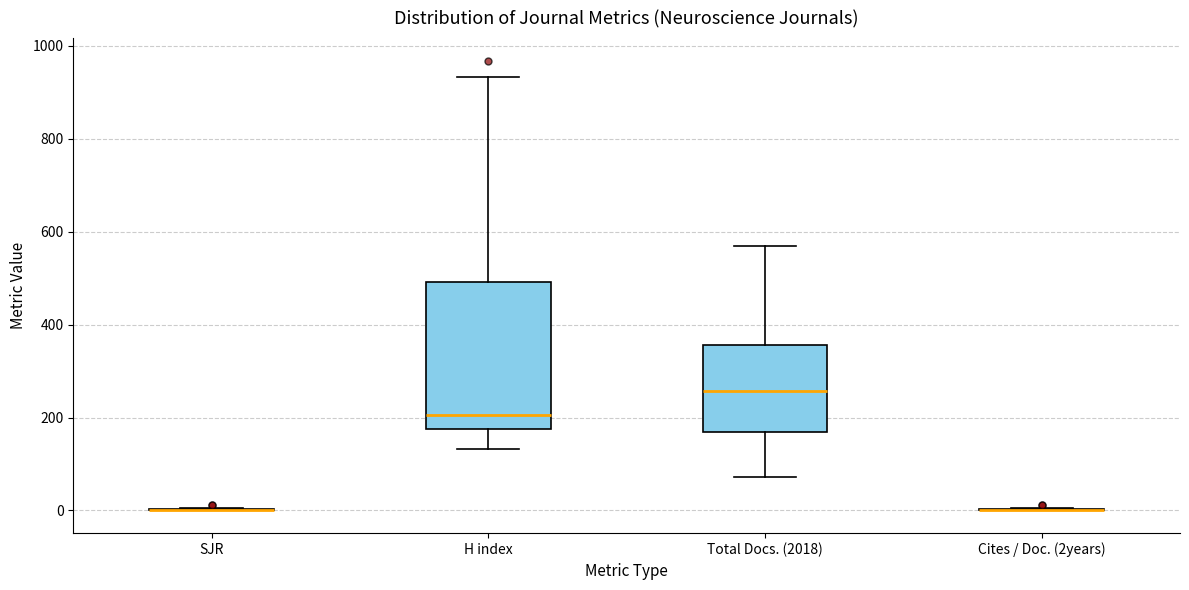

Comparing the boxes themselves (not the whiskers), which one is the tallest?

H index